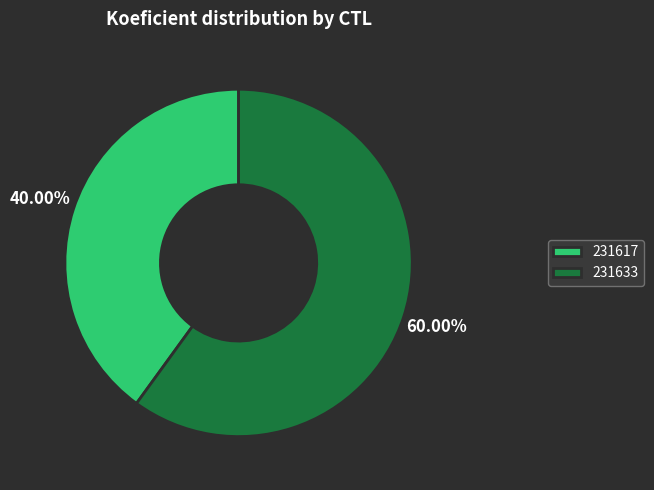

Which slice is the largest?

231633